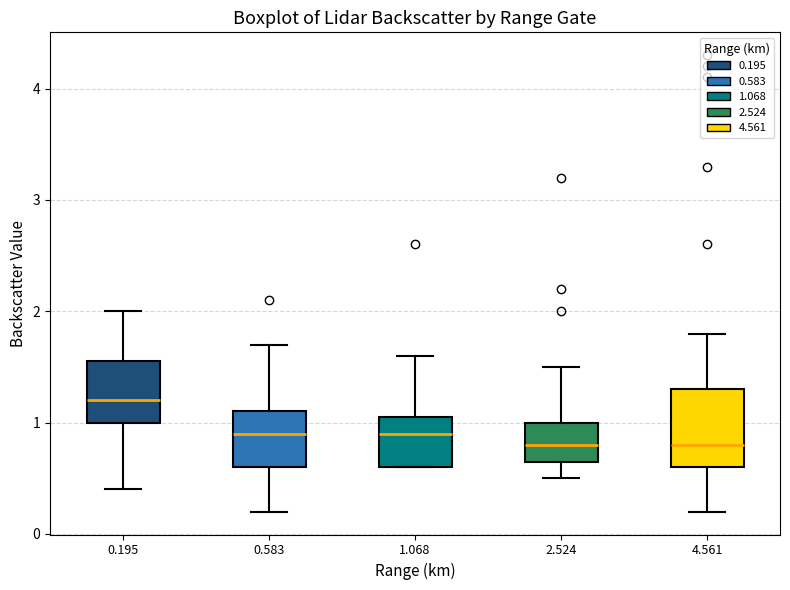

Reading left to right, read every box against the y-axis: the position of its median line, the range the box covers, and the ends of its whiskers. The values are not printed on the chart, so give them approximately, as read against the axis.

0.195: median 1.2, box 1.0 to 1.6, whiskers 0.4 to 2.0
0.583: median 0.9, box 0.6 to 1.1, whiskers 0.2 to 1.7
1.068: median 0.9, box 0.6 to 1.1, whiskers 0.6 to 1.6
2.524: median 0.8, box 0.7 to 1.0, whiskers 0.5 to 1.5
4.561: median 0.8, box 0.6 to 1.3, whiskers 0.2 to 1.8